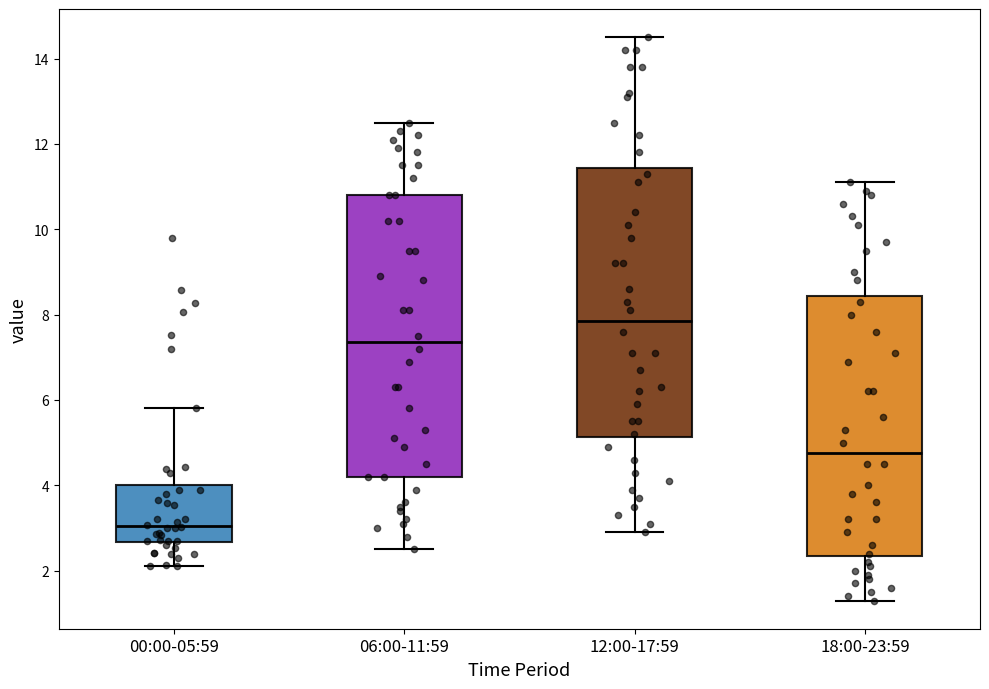

Reading left to right, transcribe this box plot: for each box, give where its median line is, the range the box spans, and where its two whiskers end, as read against the y-axis. The values are not printed on the chart, so give them approximately, as read against the axis.

00:00-05:59: median 3.0, box 2.6 to 4.0, whiskers 2.2 to 5.8
06:00-11:59: median 7.4, box 4.2 to 10.8, whiskers 2.6 to 12.6
12:00-17:59: median 7.8, box 5.2 to 11.4, whiskers 3.0 to 14.6
18:00-23:59: median 4.8, box 2.4 to 8.4, whiskers 1.4 to 11.2